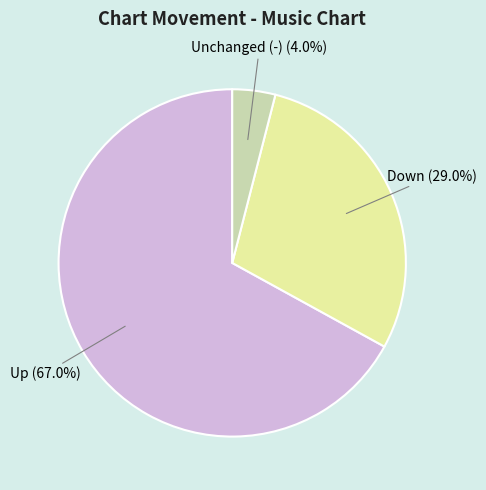

Is there any slice that represents more than half of the pie?

Yes